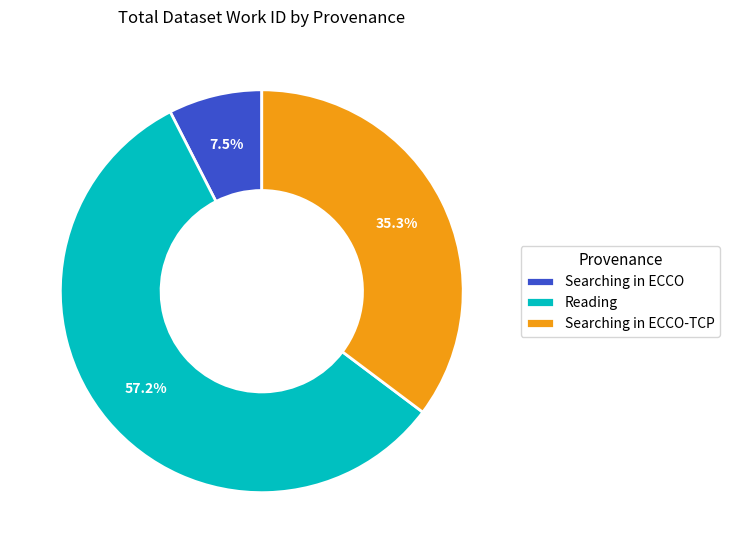

Approximately how many times larger is the value at Reading compared to Searching in ECCO?

7.6